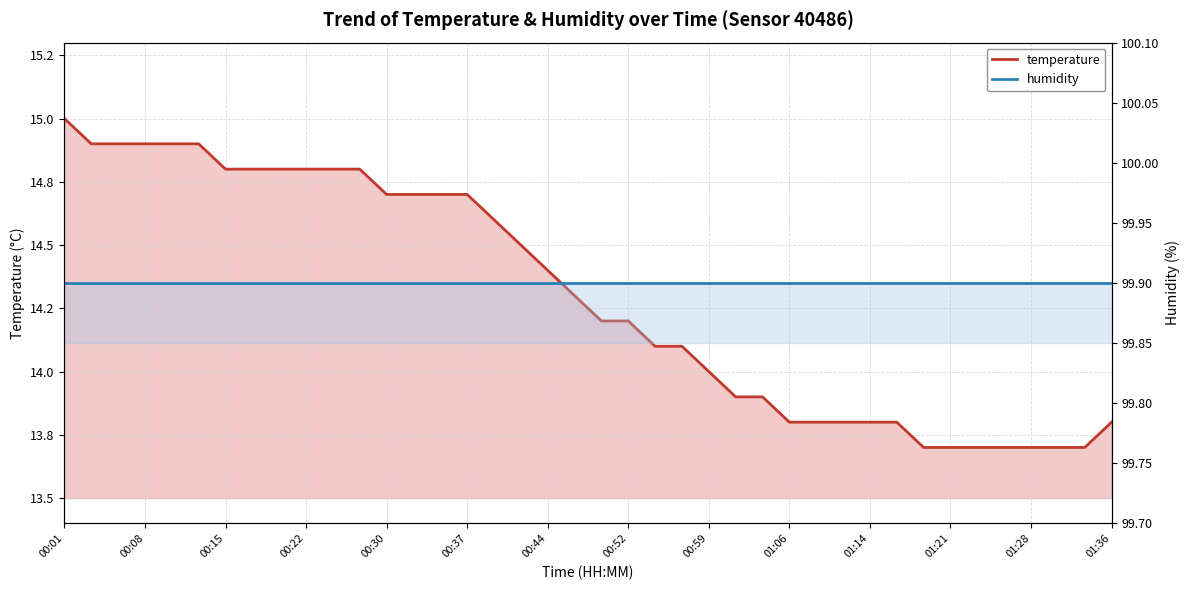

True or false: humidity and temperature cross at least once.

False